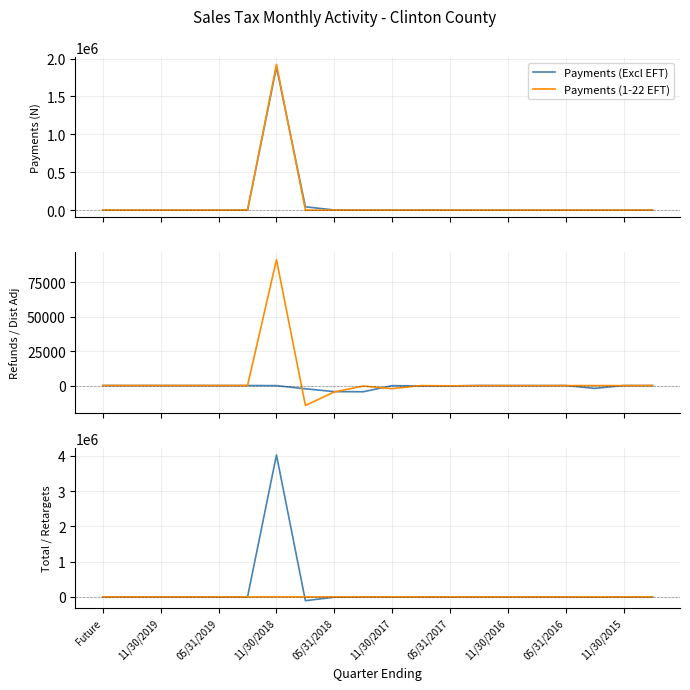

What is the highest value of the Payments (Excl EFT) series?

1887523.6